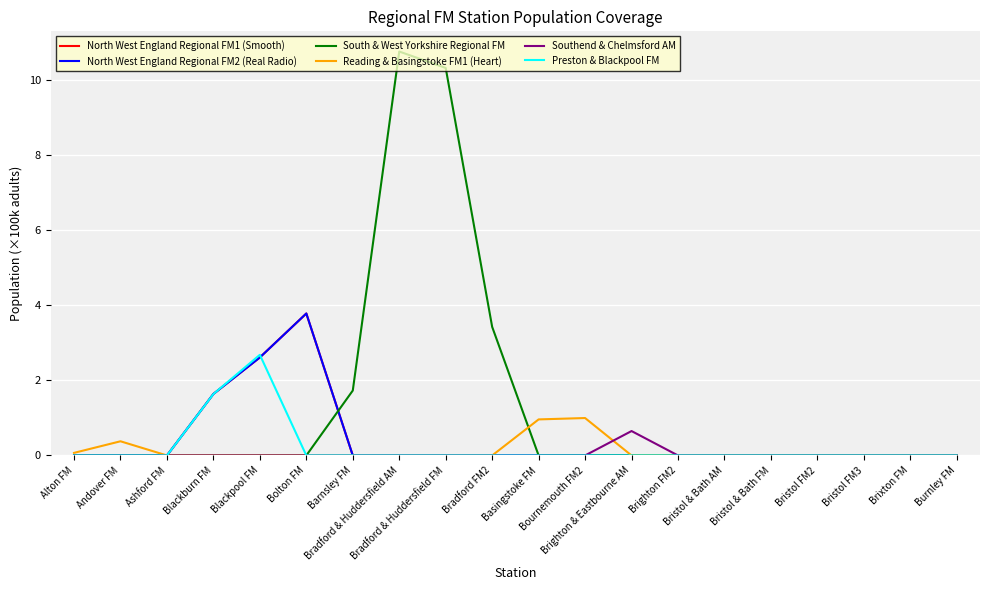

What is the spread (max minus min) of values at Alton FM?

0.1